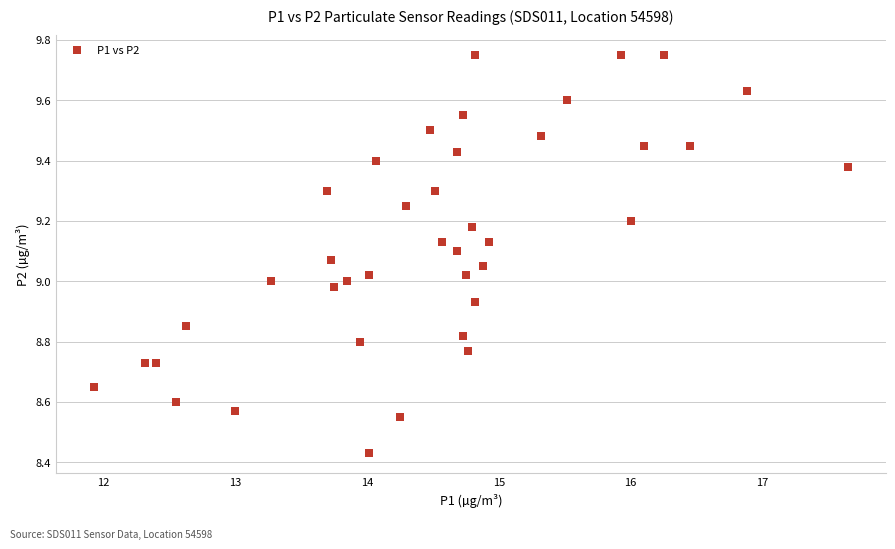

What is the range of X values (max minus min)?

5.7